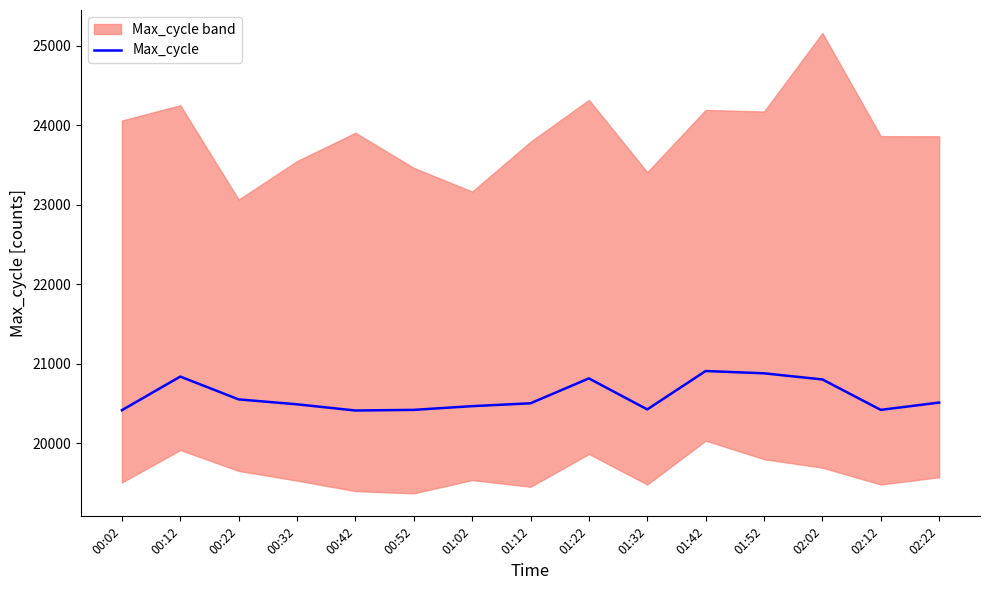

Approximately how many times larger is the value at 01:32 compared to 00:32?

1.0